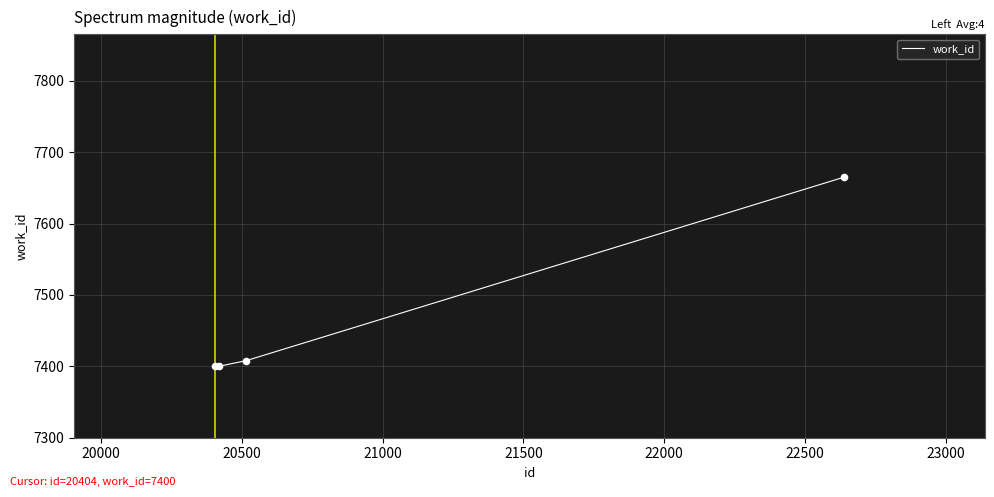

What is the minimum value shown in the chart?

7400